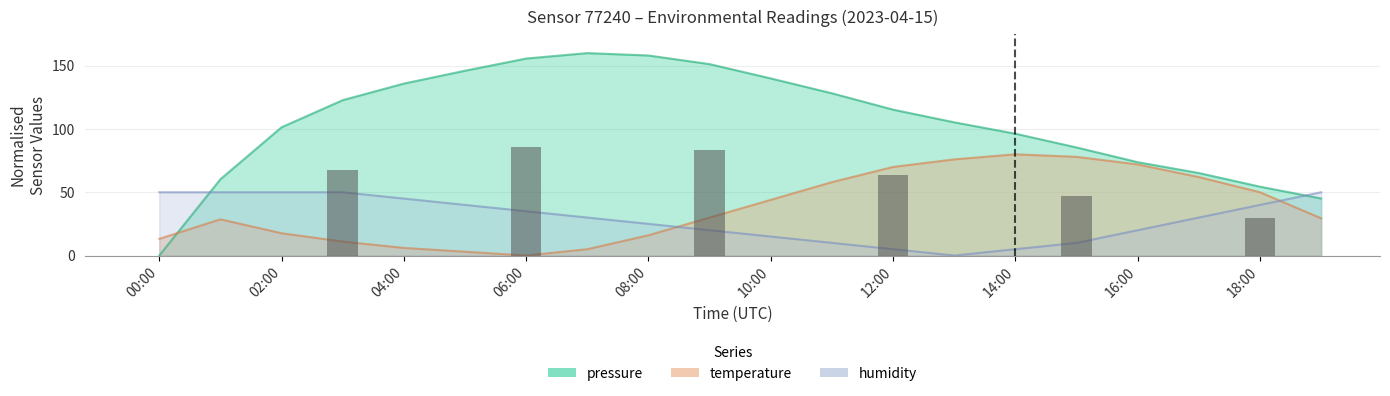

Is the value of humidity at 13:00 greater than the value of pressure at 15:00?

No